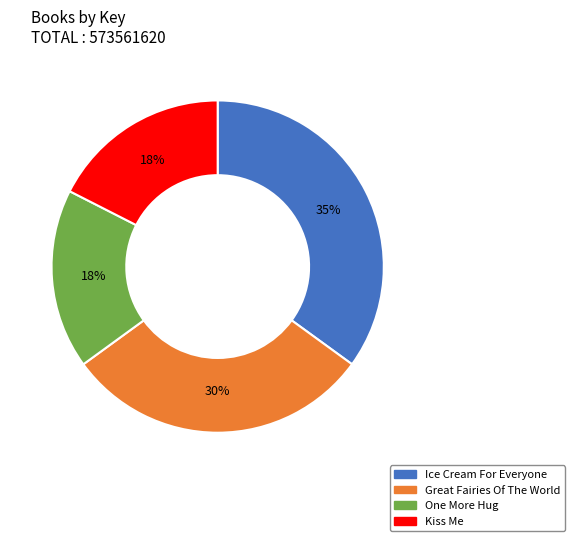

True or false: Great Fairies Of The World accounts for 30% of the total.

True